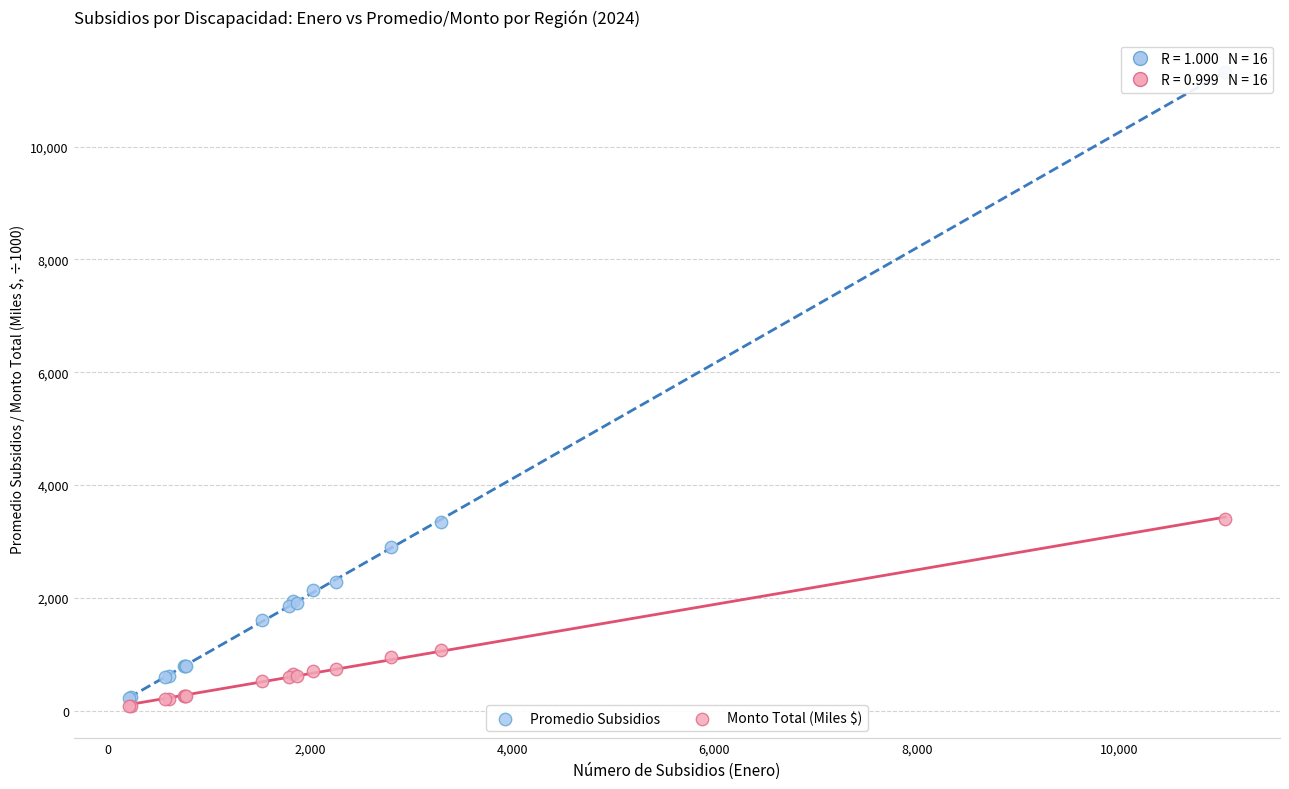

Which series reaches the maximum Y coordinate?

Promedio Subsidios